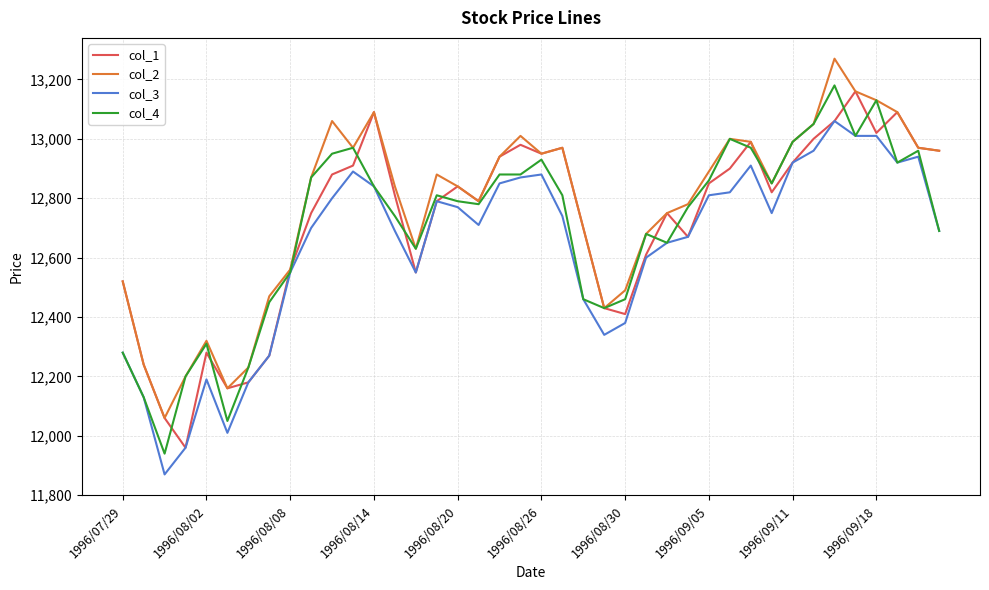

Rank the series by their maximum value, from lowest to highest.

col_3, col_1, col_4, col_2